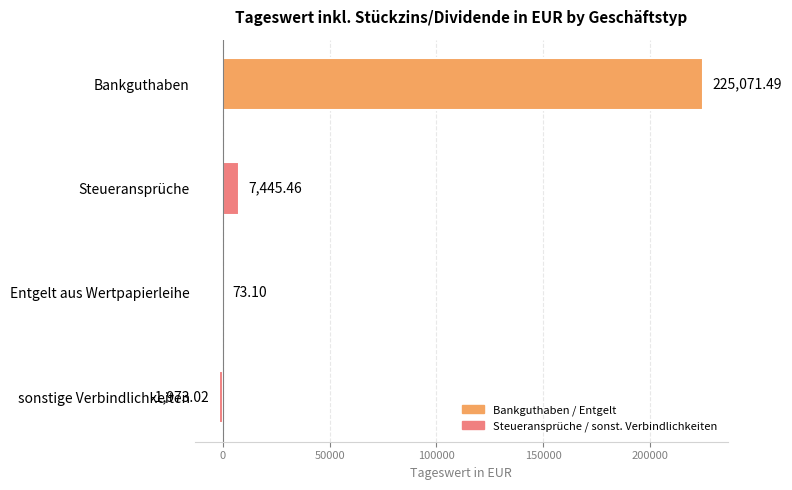

Between Bankguthaben and Entgelt aus Wertpapierleihe, which is larger?

Bankguthaben